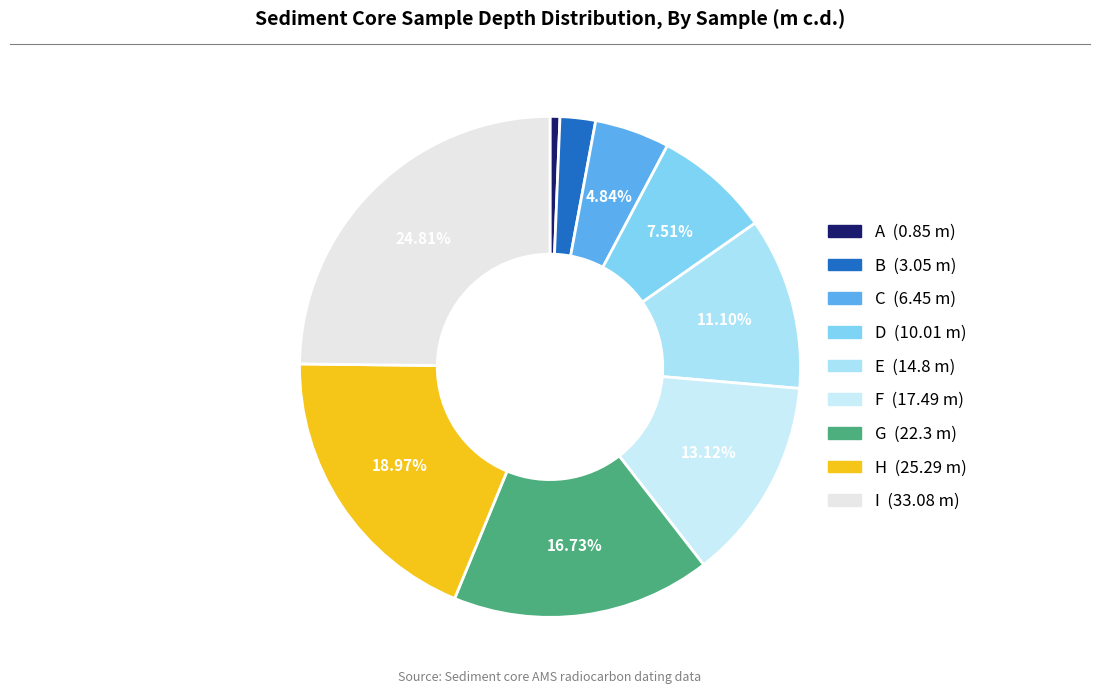

Which slice is the smallest?

A